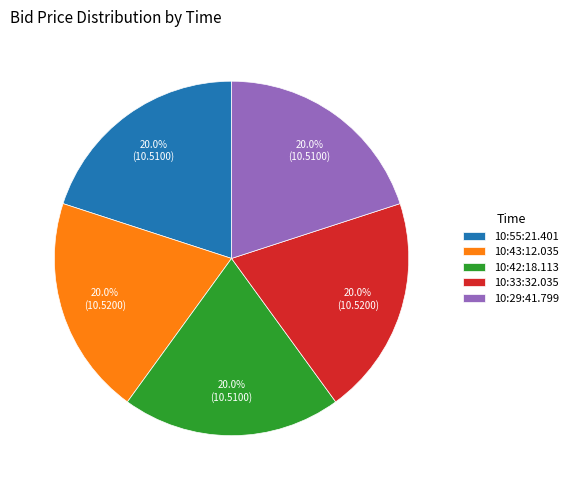

To the nearest percent, what is the combined percentage of 10:42:18.113 and 10:43:12.035?

40%